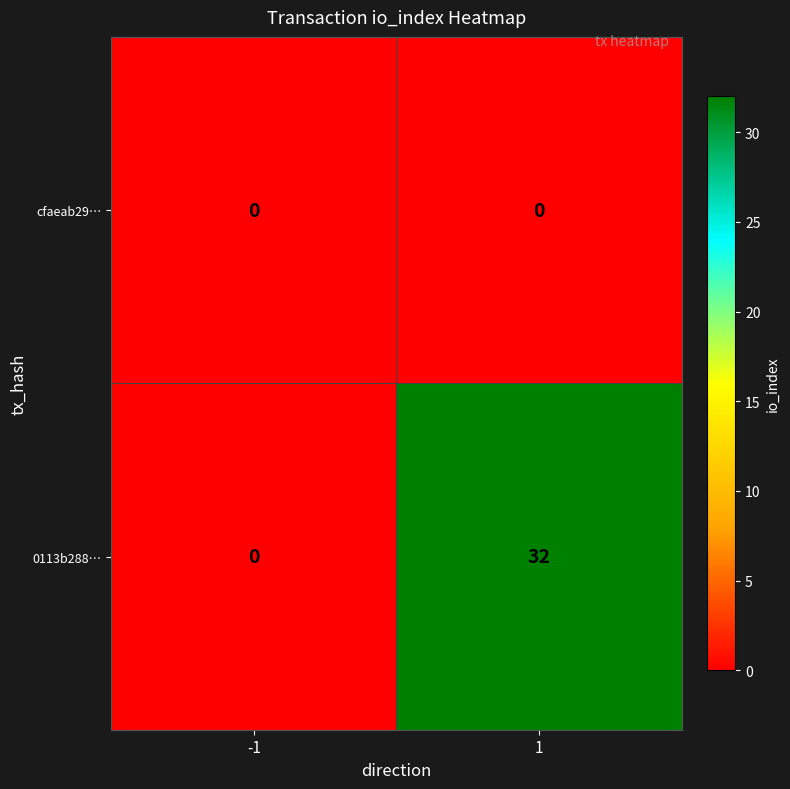

What is the approximate value of 0113b288… at 1?

32